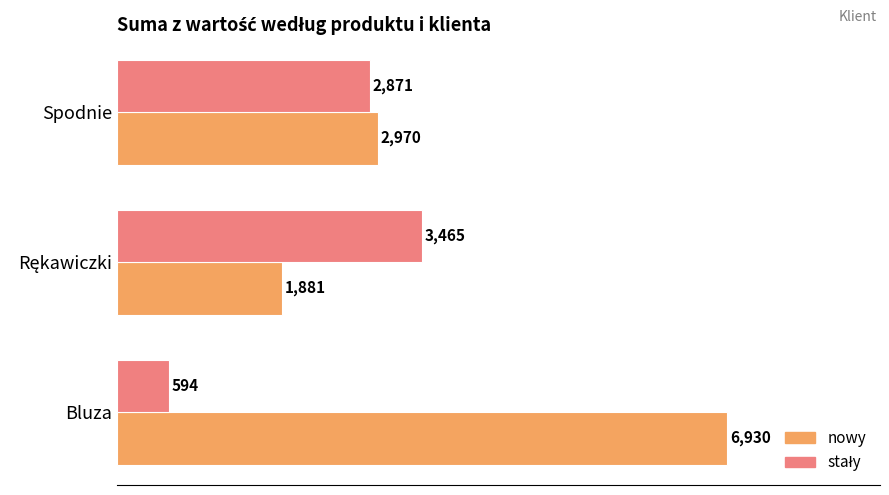

What is the approximate value of nowy at Bluza, to the nearest 10?

6930